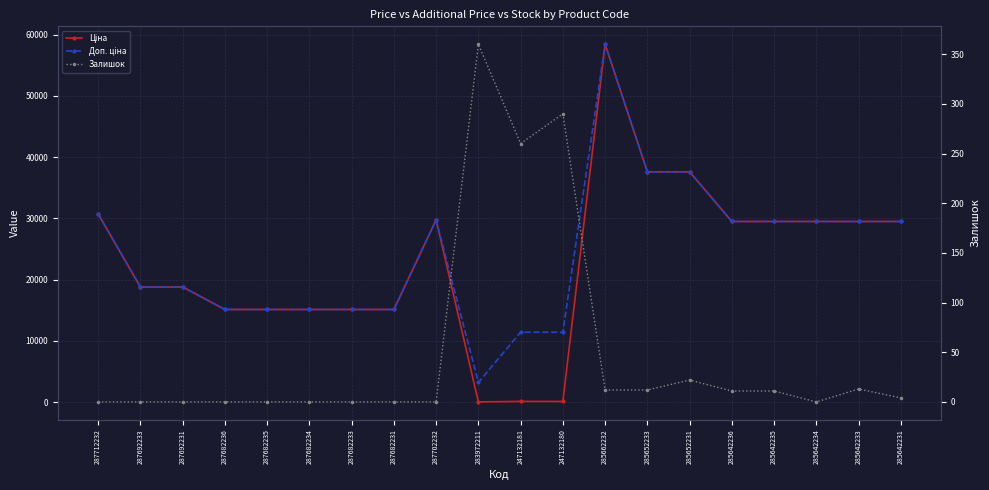

What position from the left is 287692233?

2